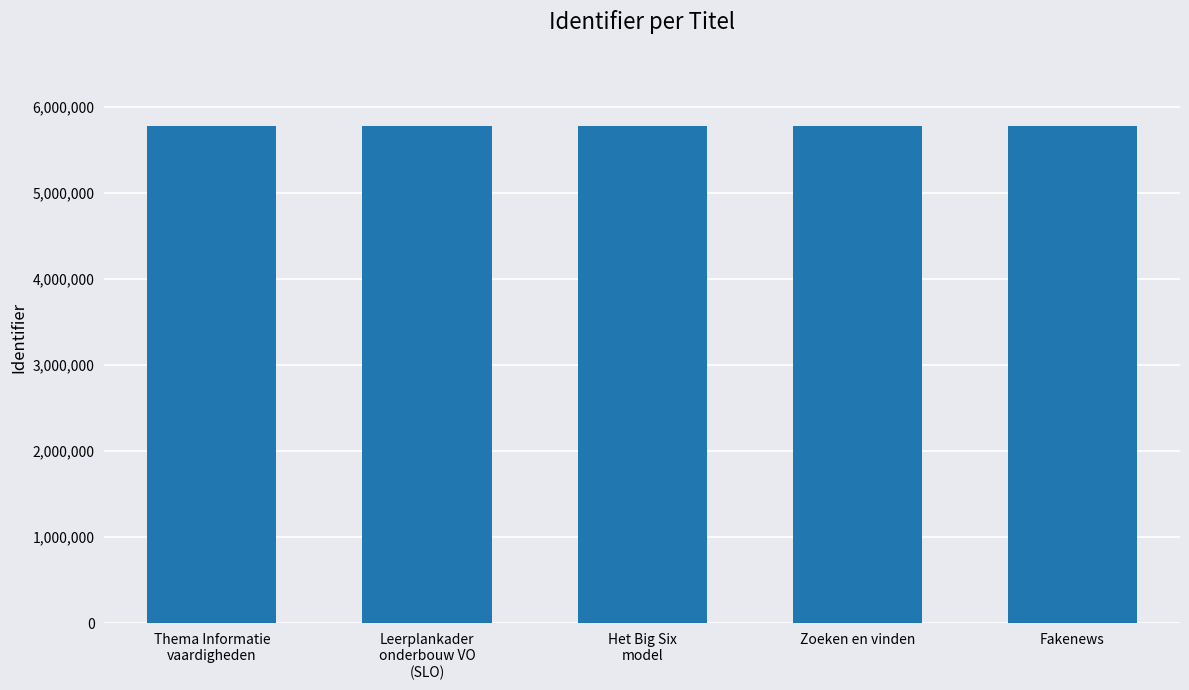

What is the minimum value shown in the chart?

5773869